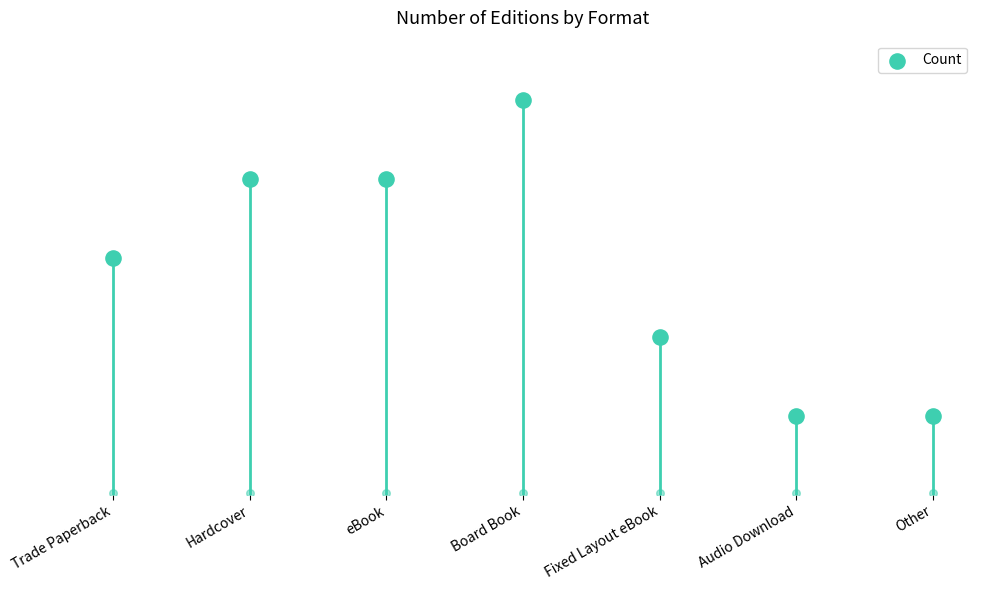

Between Audio Download and Fixed Layout eBook, which is larger?

Fixed Layout eBook